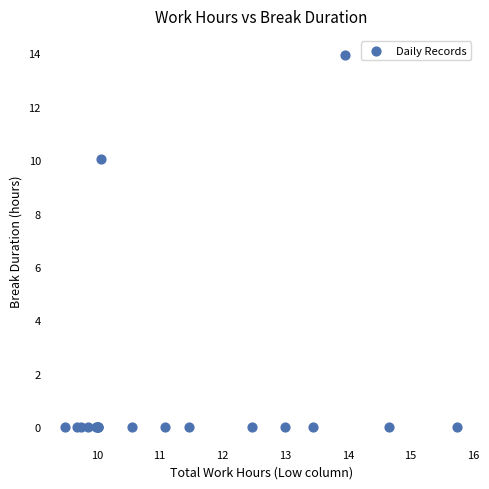

What Y value in the scatter plot is closest to 6?

10.1